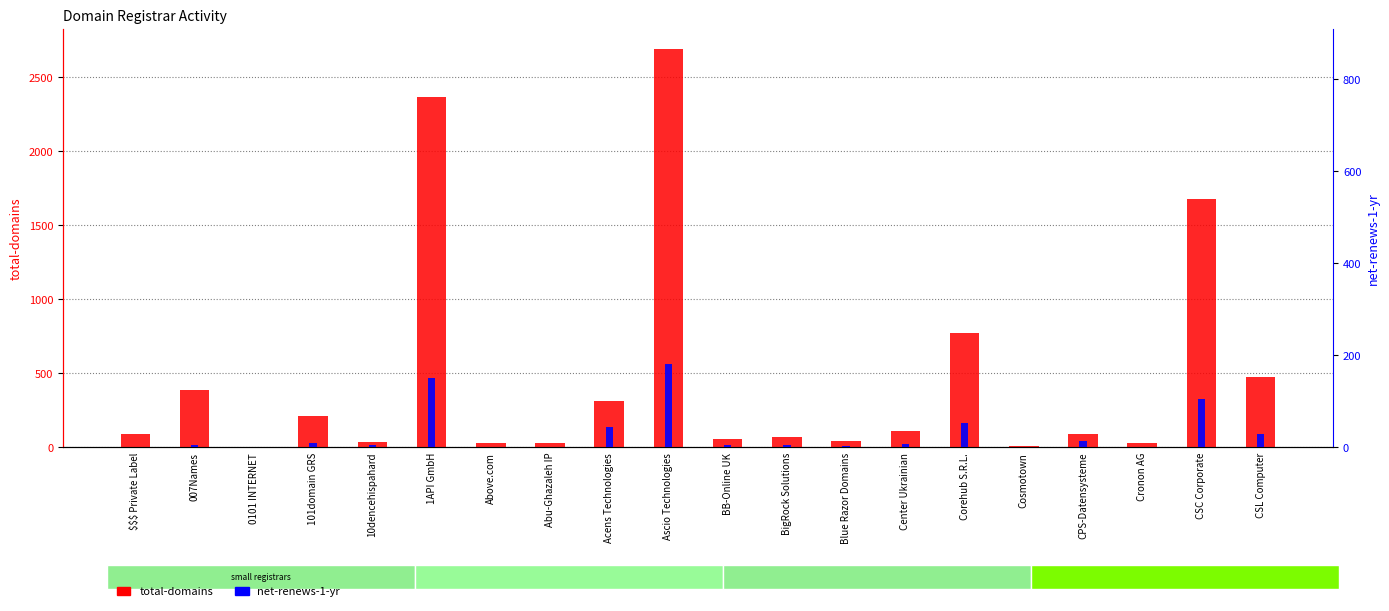

How many bars are there in each group?

2